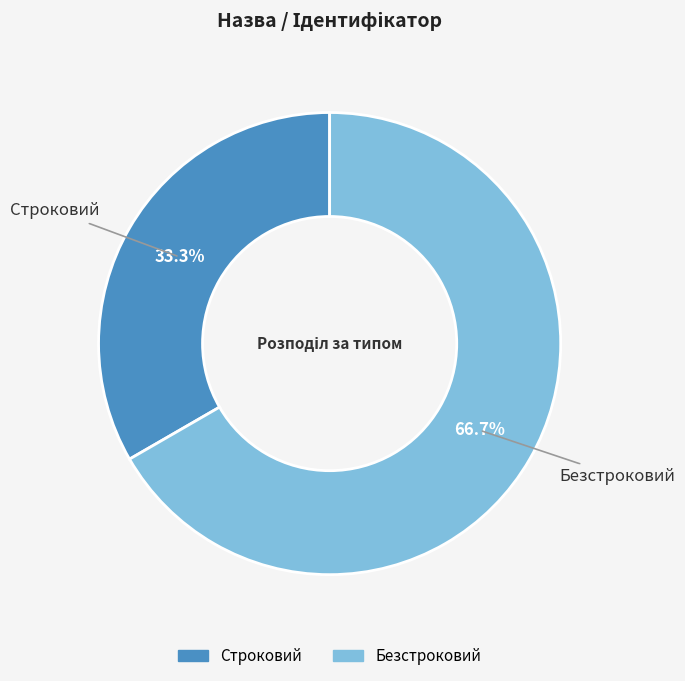

True or false: Строковий accounts for 25% of the total.

False